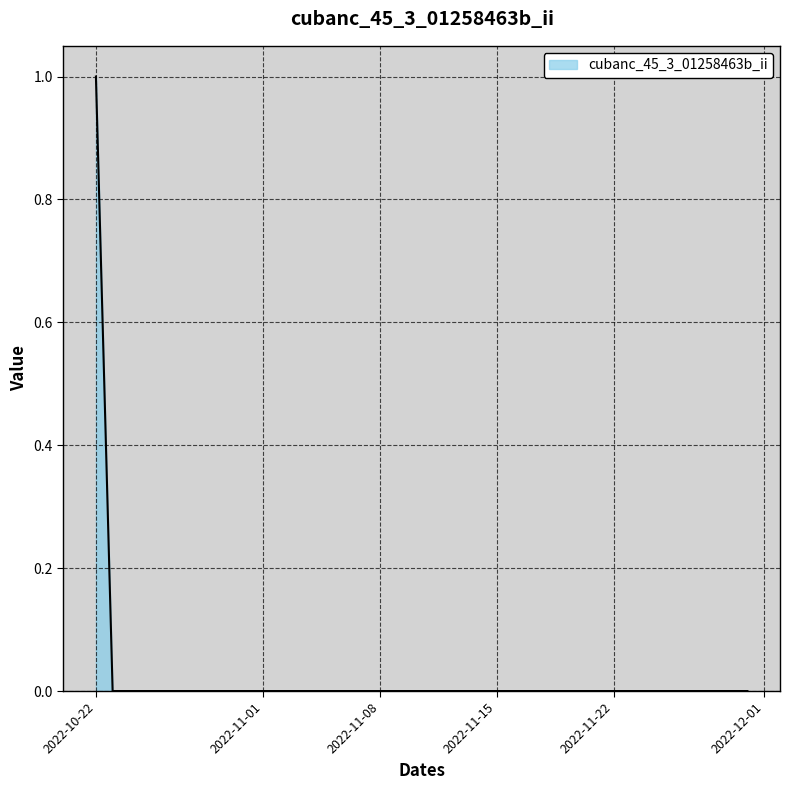

What is the label of the 39th point from the left?

2022-11-29